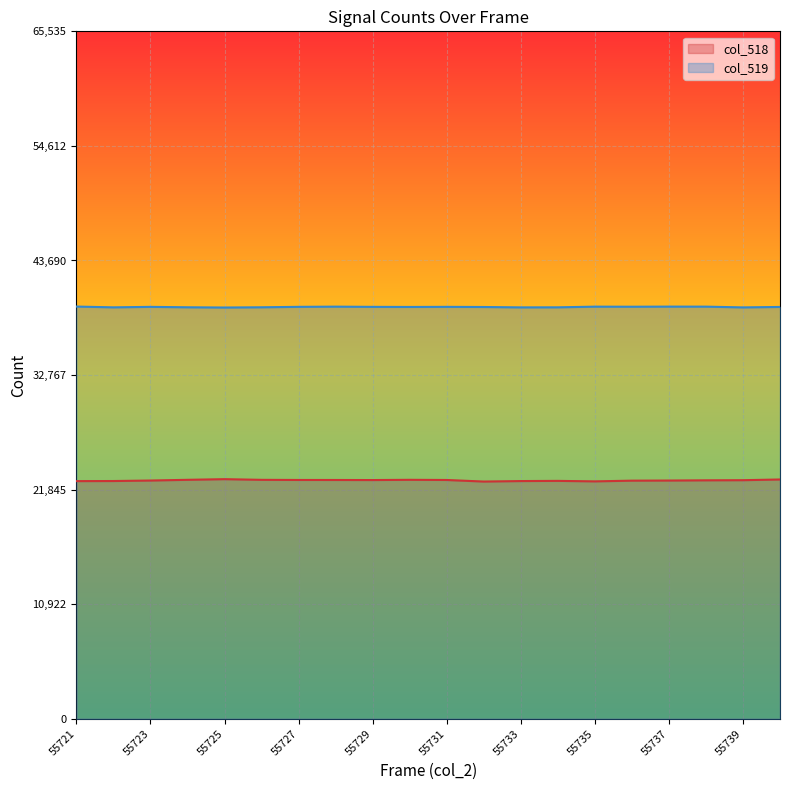

What is the value of the col_519 point at the 9th from the left?

39270